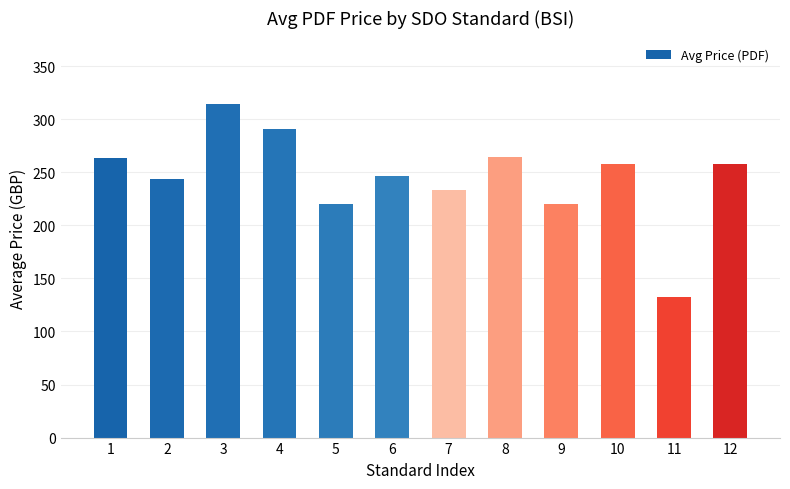

What is the maximum value shown in the chart?

314